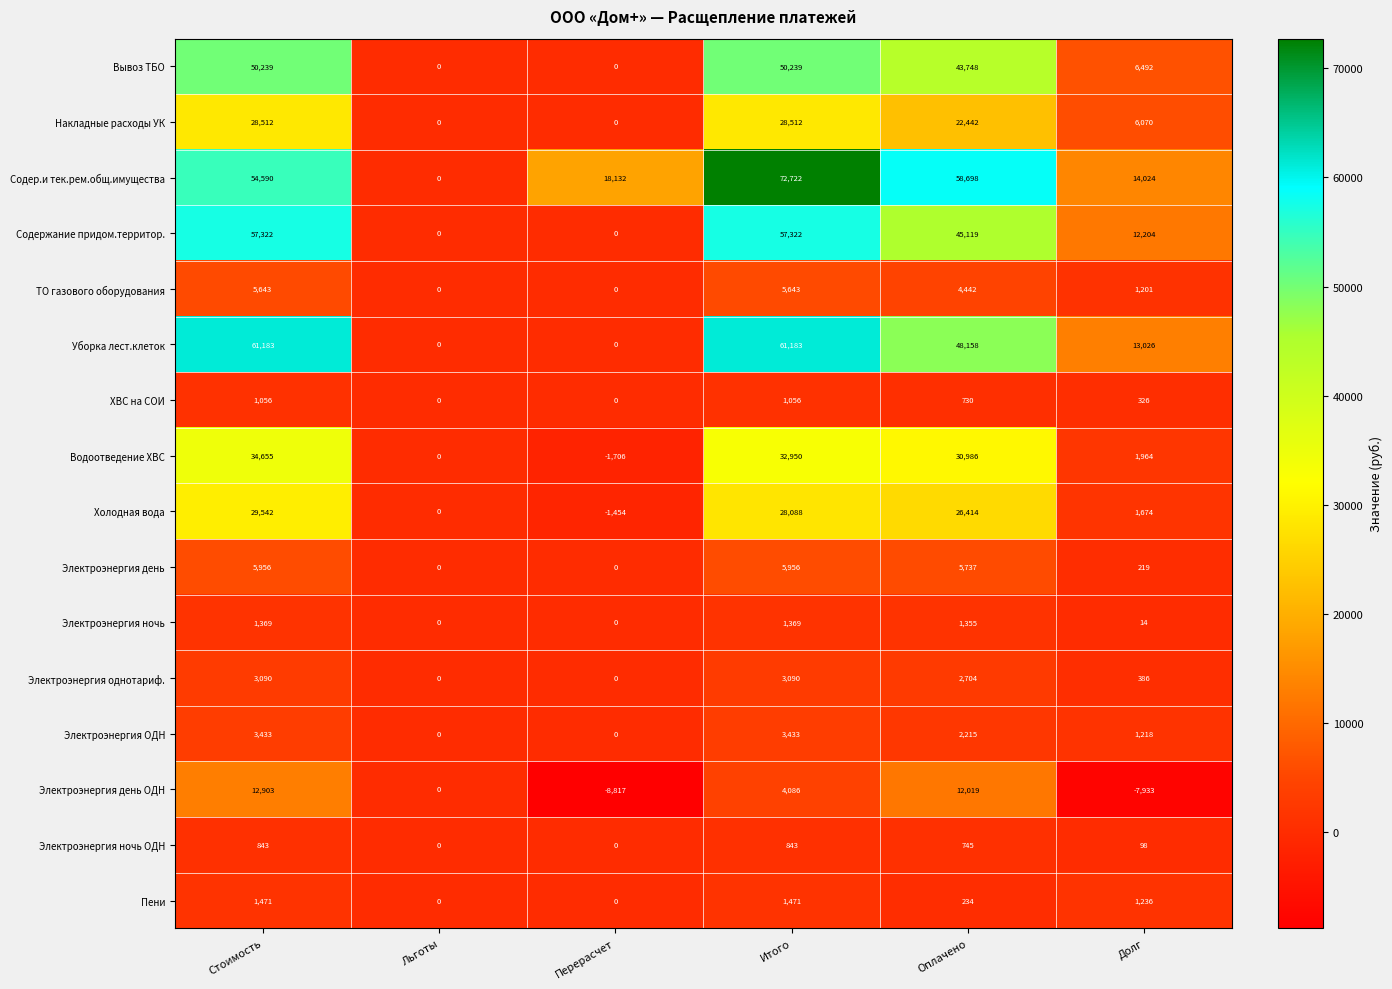

Between Стоимость and Льготы, which series saw the biggest shift?

Уборка лест.клеток